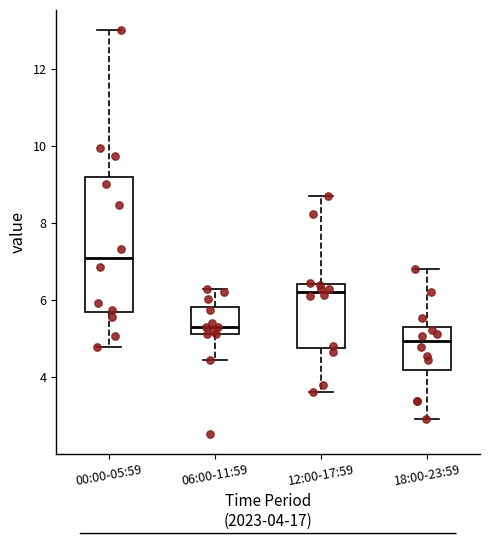

Which box is the tallest, from its lower edge to its upper edge?

00:00-05:59